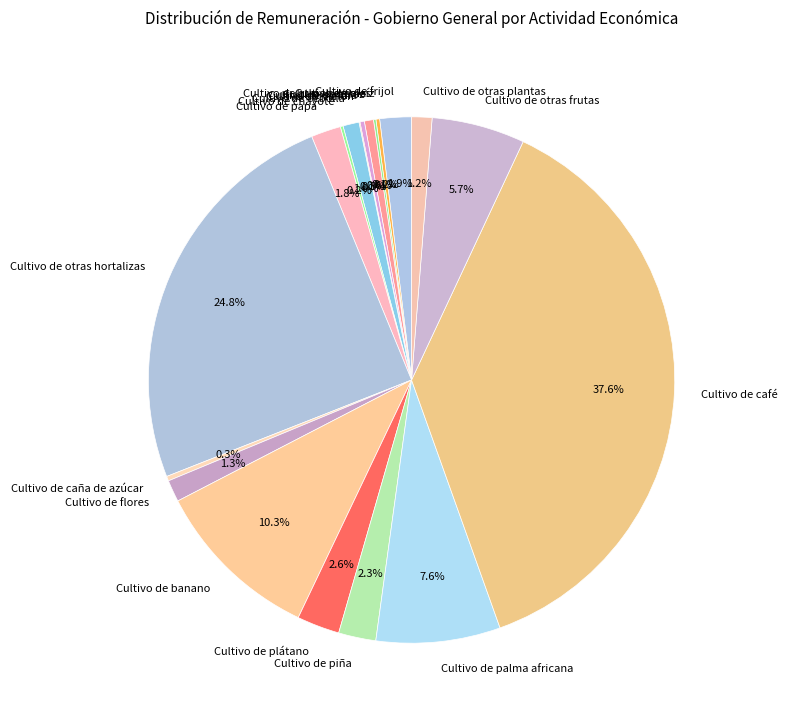

What is the ratio of the value at Cultivo de flores to the value at Cultivo de otras plantas?

1.1